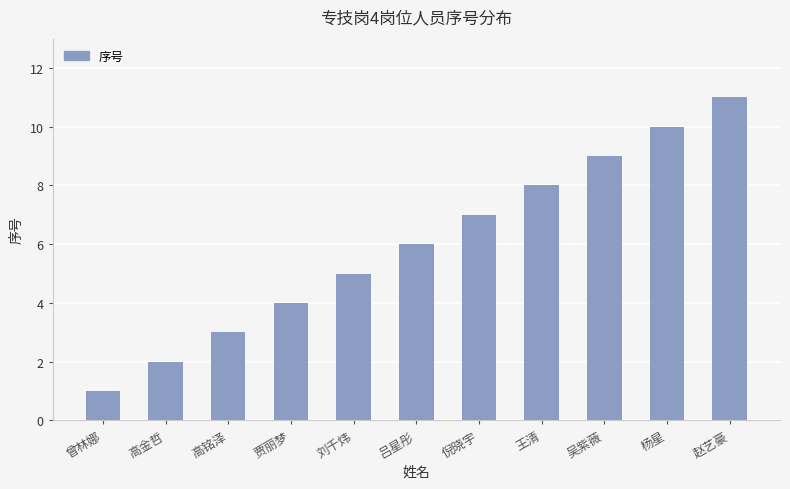

Which label corresponds to the smallest value in the chart?

曾林娜